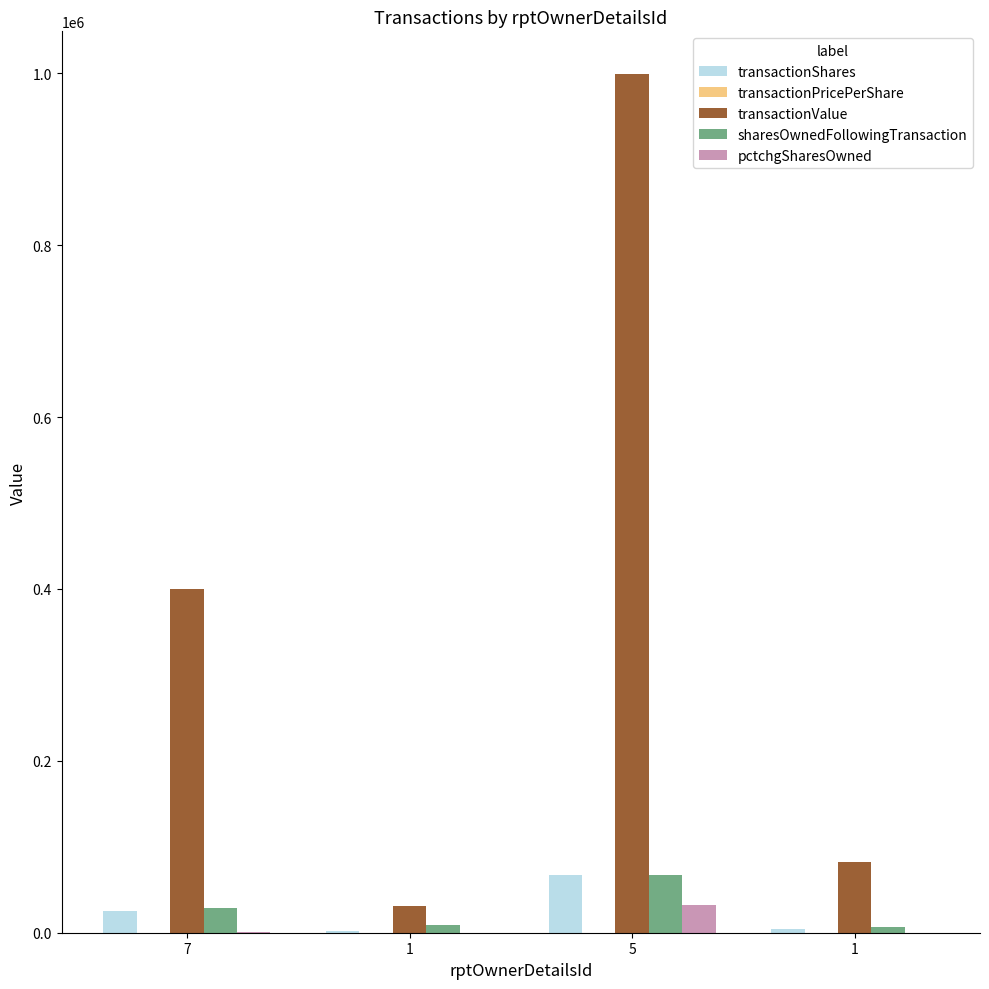

Count the number of categories in the chart.

4